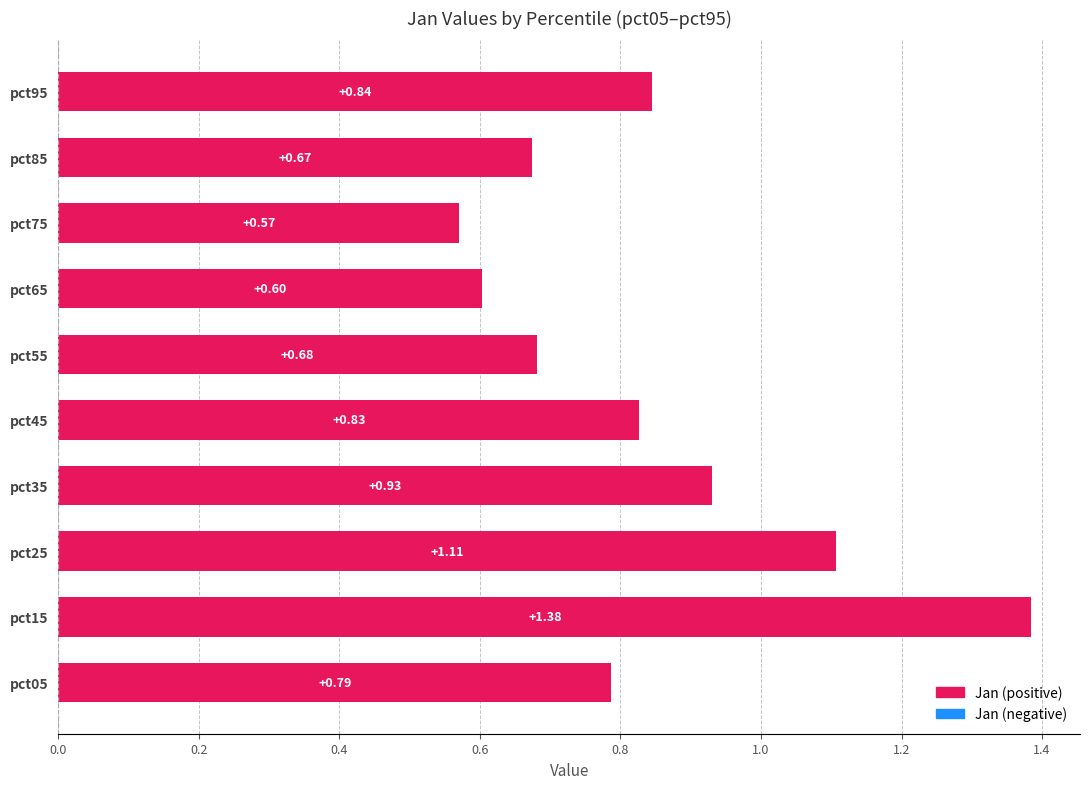

Rank the categories by value from lowest to highest.

pct75, pct65, pct85, pct55, pct05, pct45, pct95, pct35, pct25, pct15